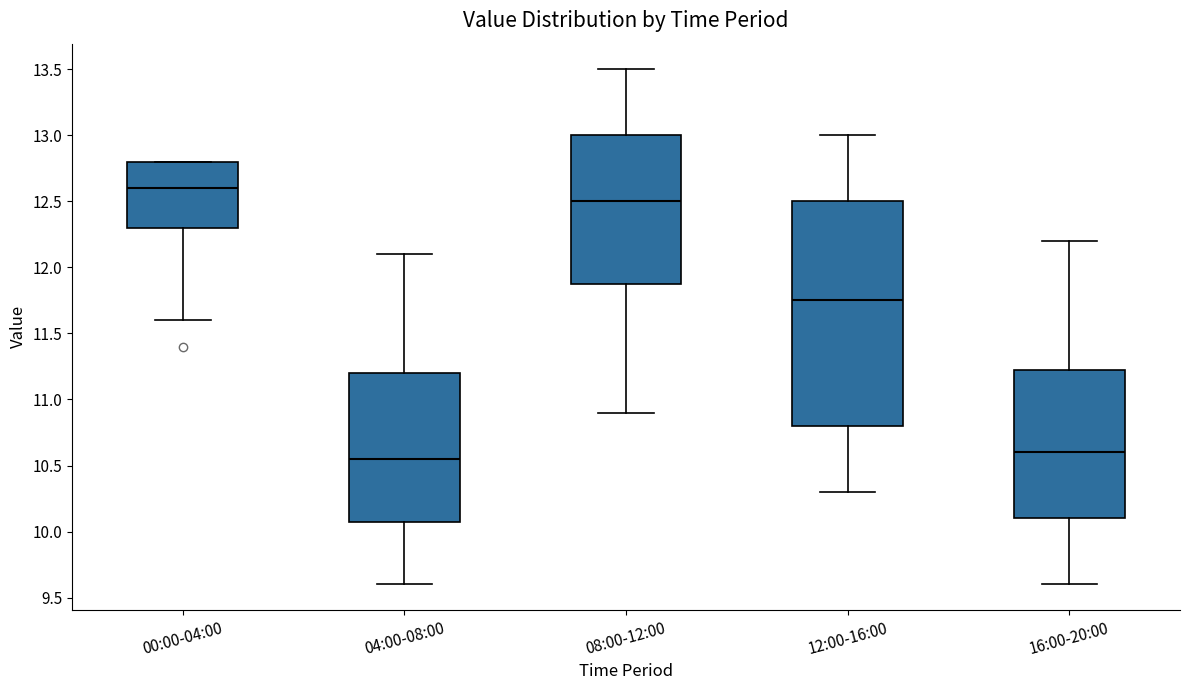

Reading left to right, transcribe this box plot: for each box, give where its median line is, the range the box spans, and where its two whiskers end, as read against the y-axis. The values are not printed on the chart, so give them approximately, as read against the axis.

00:00-04:00: median 12.60, box 12.30 to 12.80, whiskers 11.60 to 12.80
04:00-08:00: median 10.55, box 10.10 to 11.20, whiskers 9.60 to 12.10
08:00-12:00: median 12.50, box 11.90 to 13.00, whiskers 10.90 to 13.50
12:00-16:00: median 11.75, box 10.80 to 12.50, whiskers 10.30 to 13.00
16:00-20:00: median 10.60, box 10.10 to 11.25, whiskers 9.60 to 12.20